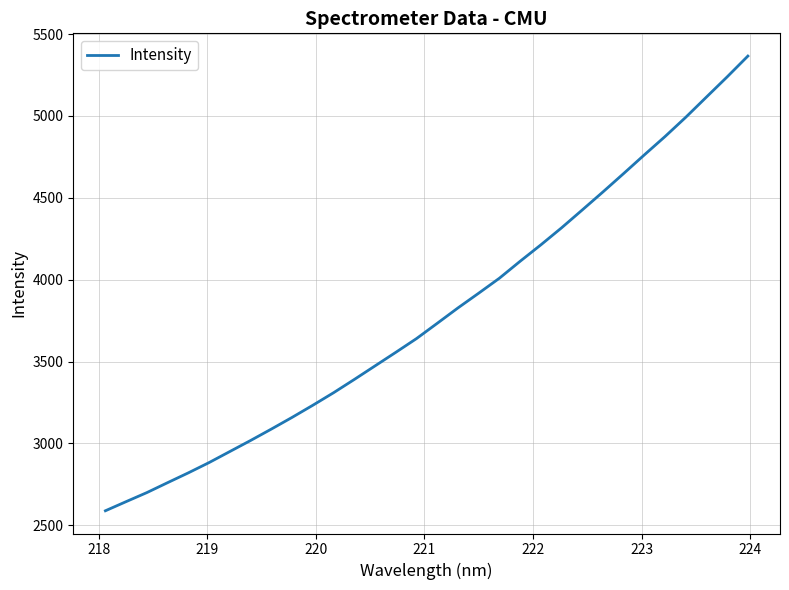

What is the greatest value displayed?

5366.0